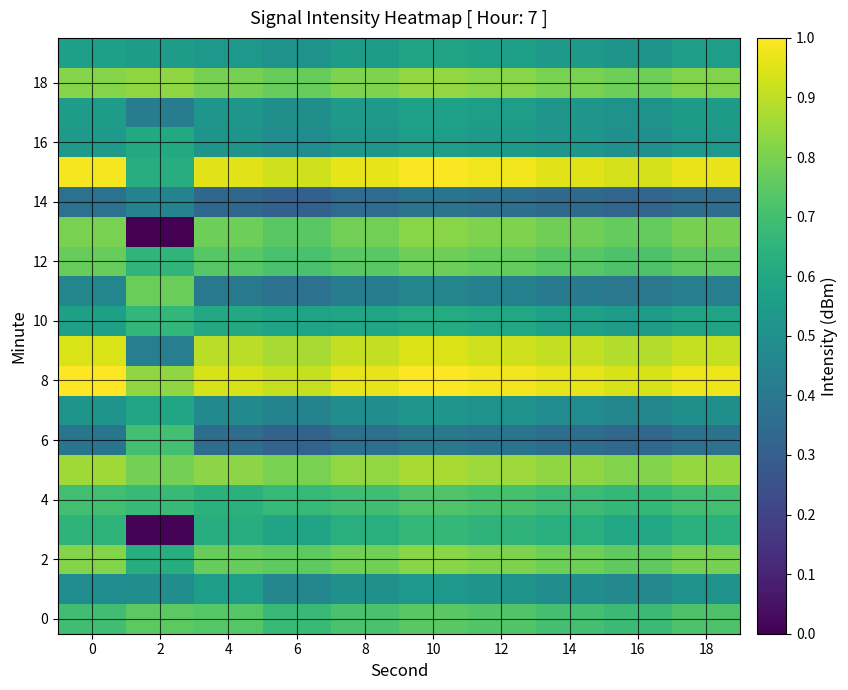

Which series has the largest total across all categories?

8